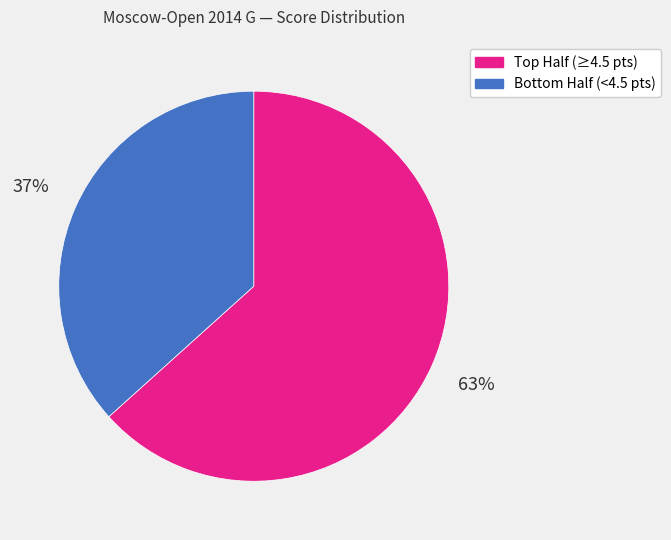

How many slices are in this pie chart?

2